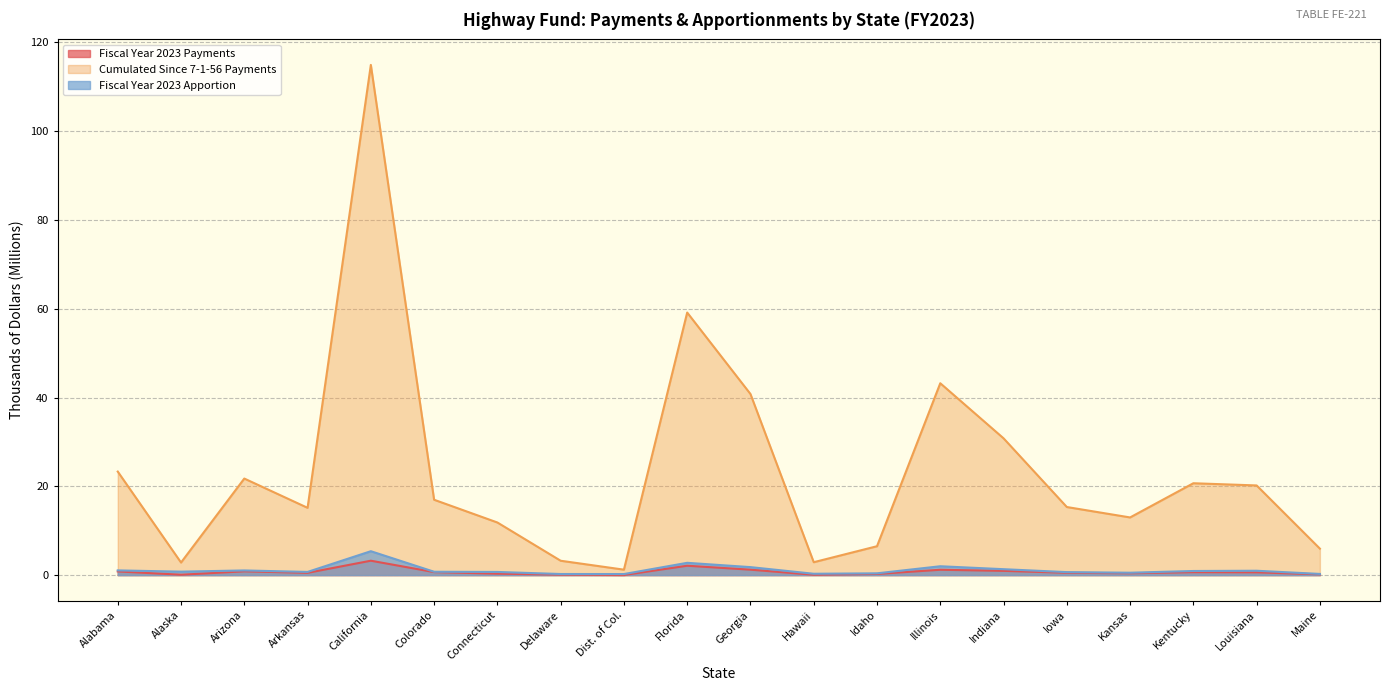

What are all the series names shown in the legend?

Fiscal Year 2023 Payments, Cumulated Since 7-1-56 Payments, Fiscal Year 2023 Apportion